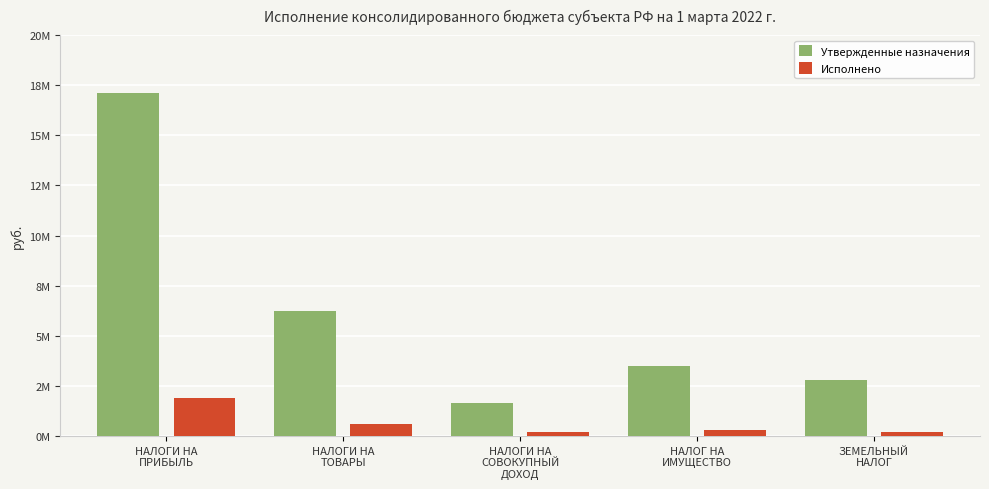

What are all the series names shown in the legend?

Утвержденные назначения, Исполнено